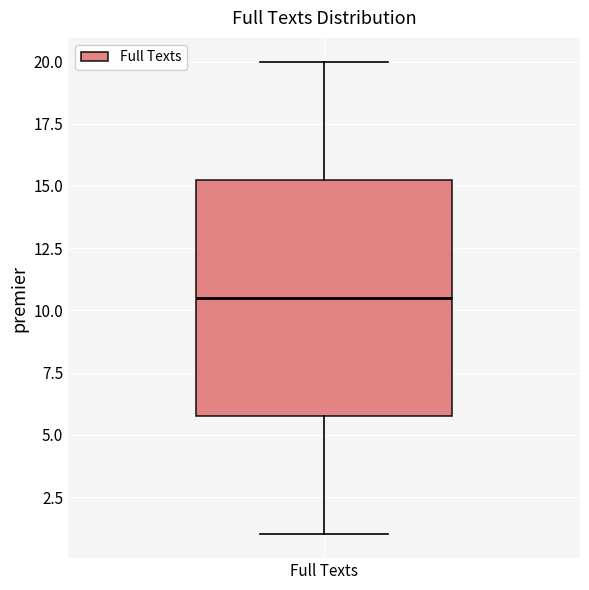

Read this box plot against the y-axis: the position of the median line, the range covered by the box, and the ends of both whiskers. The values are not printed on the chart, so give them approximately, as read against the axis.

median 10.5, box 6.0 to 15.5, whiskers 1.0 to 20.0